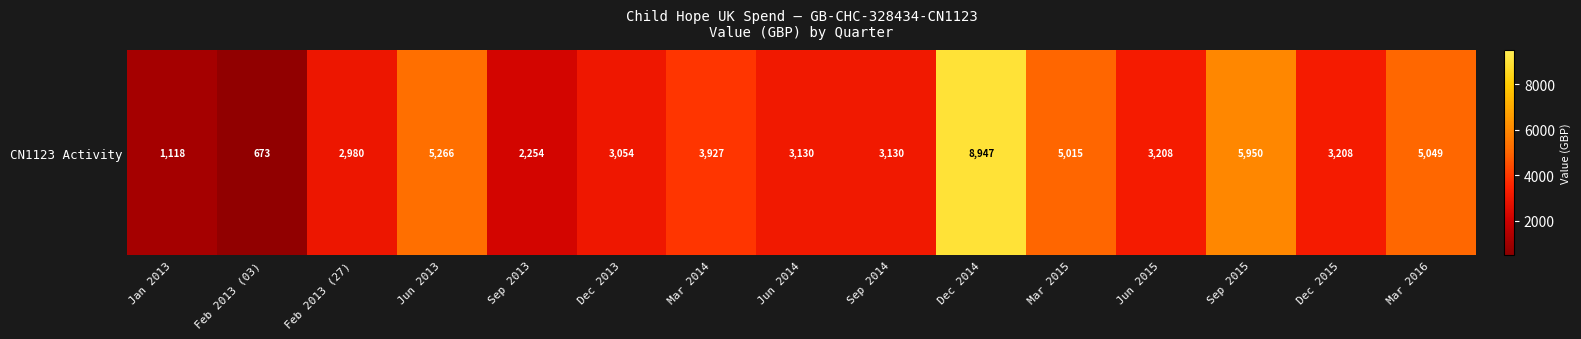

List the labels in order of value, smallest first.

Feb 2013 (03), Jan 2013, Sep 2013, Feb 2013 (27), Dec 2013, Jun 2014, Sep 2014, Jun 2015, Dec 2015, Mar 2014, Mar 2015, Mar 2016, Jun 2013, Sep 2015, Dec 2014